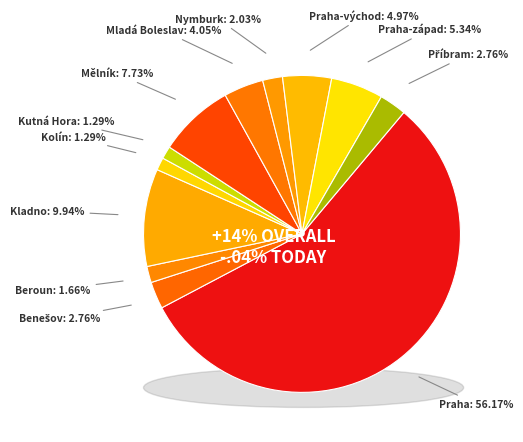

How many slices are in this pie chart?

12